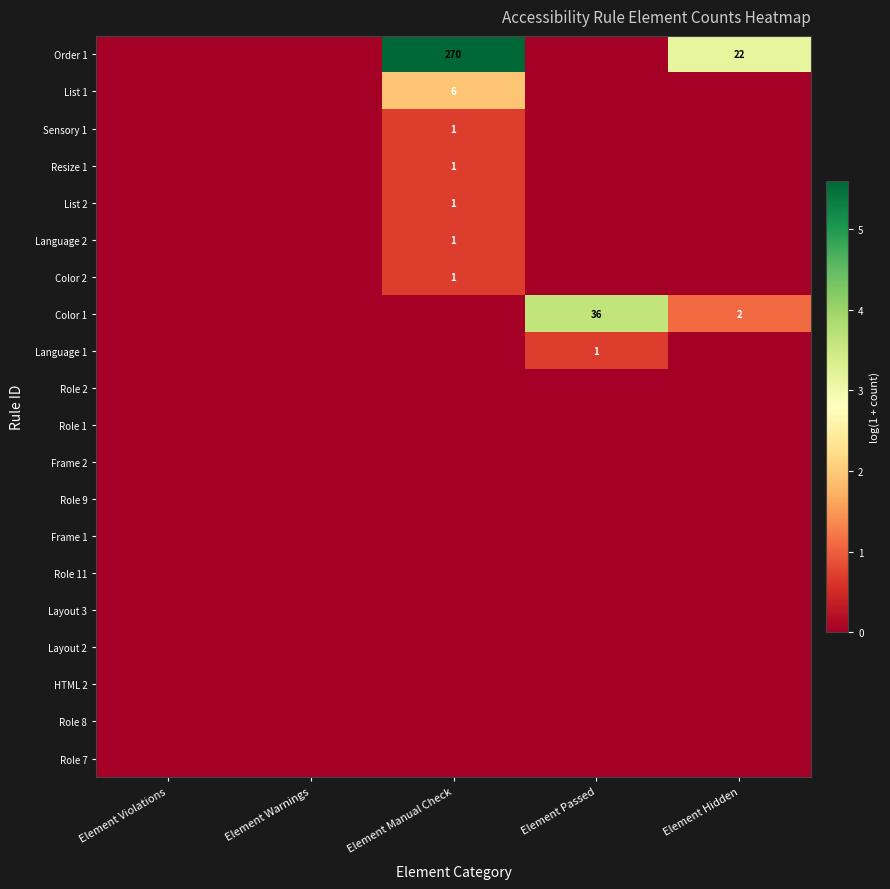

True or false: Order 1 has a value of 270 at Element Manual Check.

True